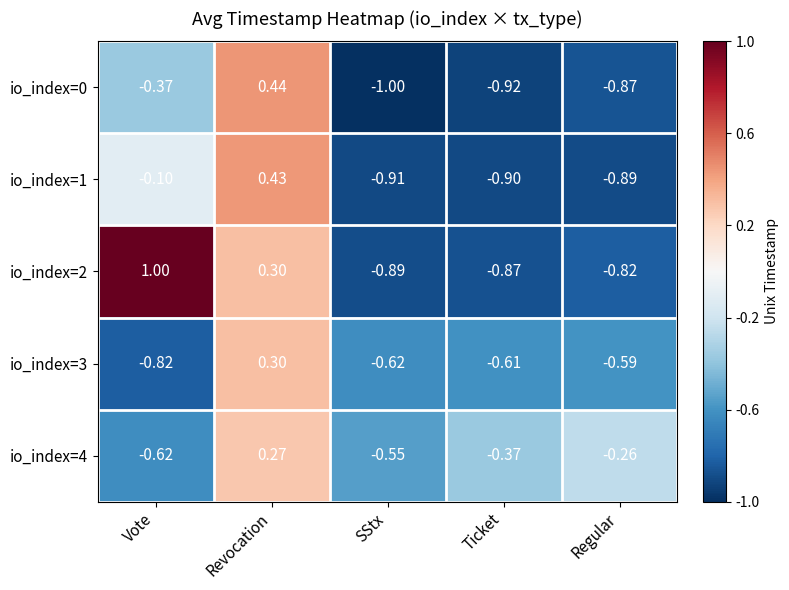

Where is io_index=4 nearest to the value 0?

Regular